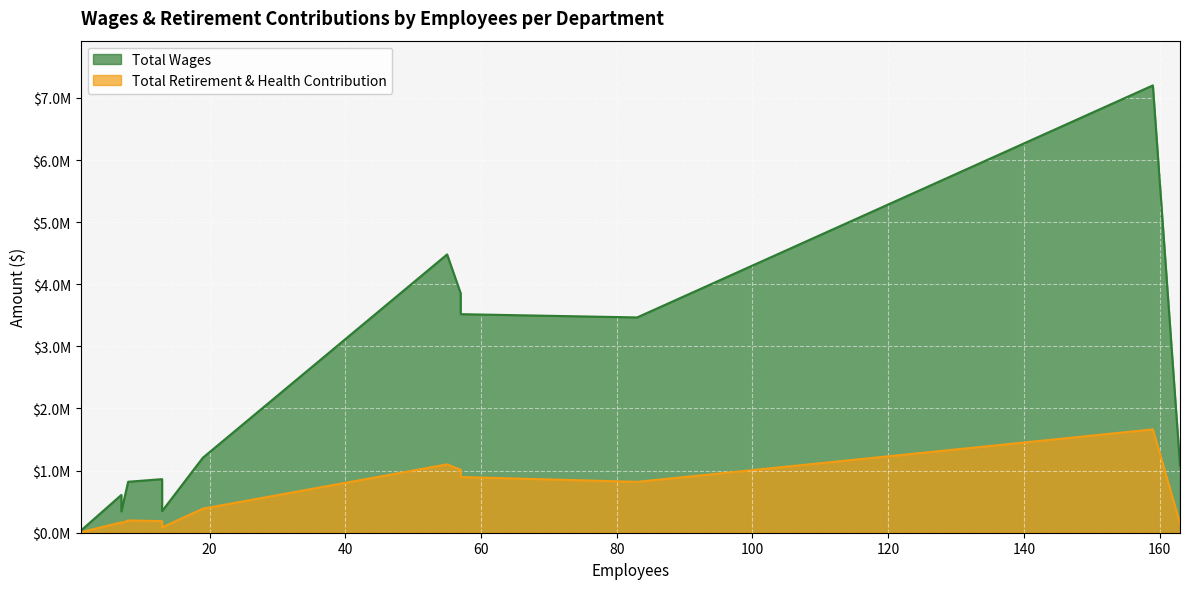

What is the approximate value of Total Retirement & Health Contribution at Business?

197934